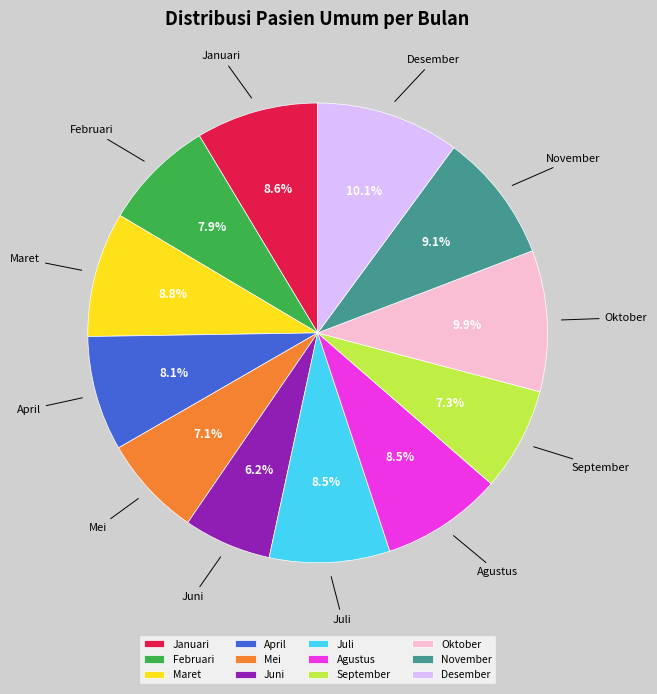

To the nearest percent, what is the combined percentage of September and Januari?

16%